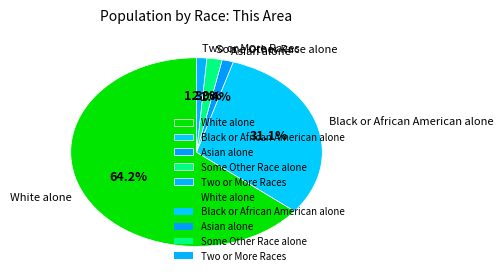

What is the largest slice in the pie chart?

White alone